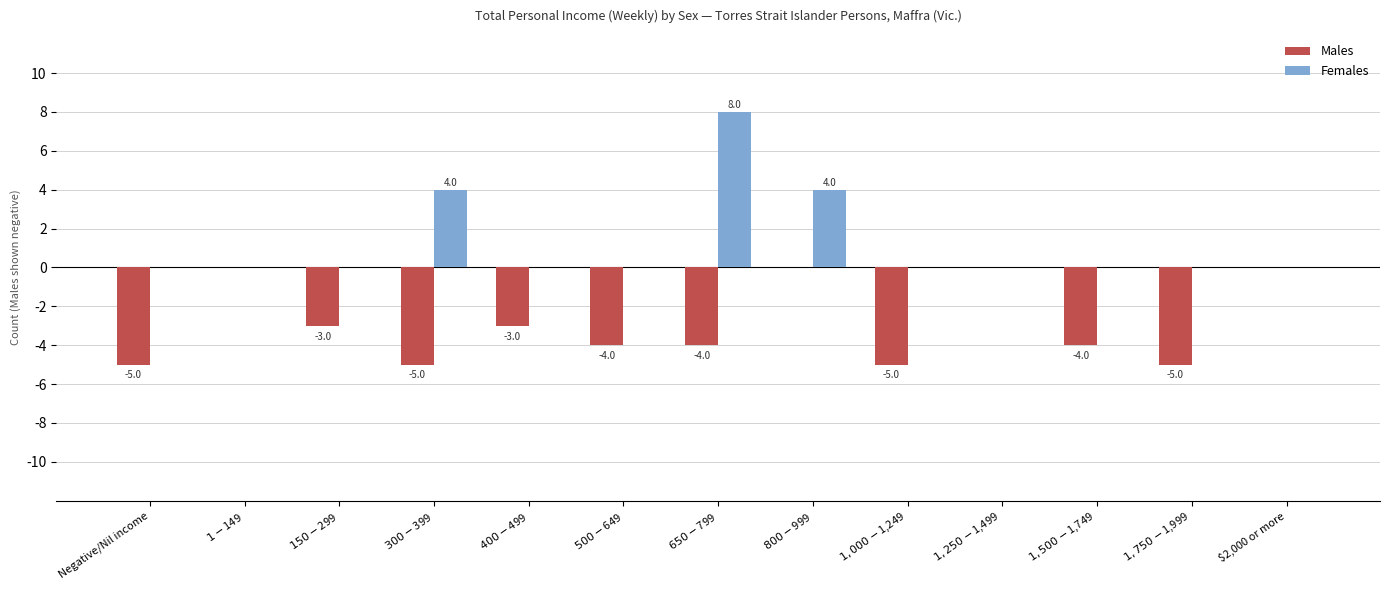

Where does the Males series first go above -4?

$1-$149